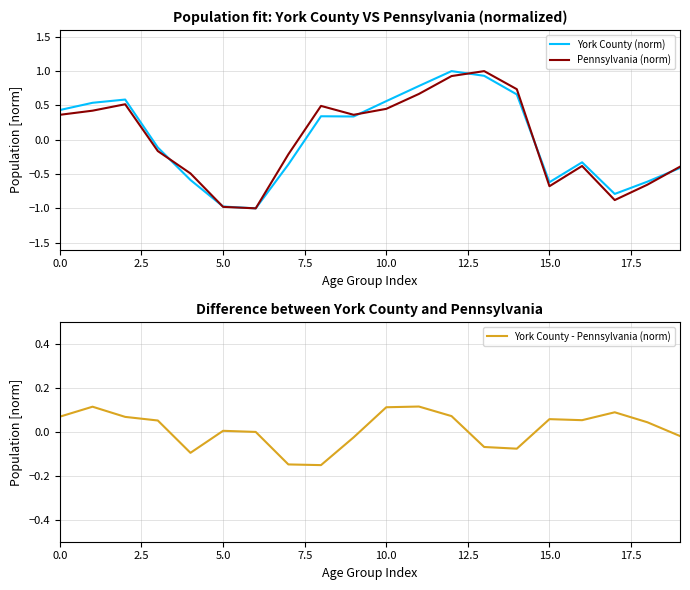

True or false: Pennsylvania (norm) has more than 1 interior local peaks.

True